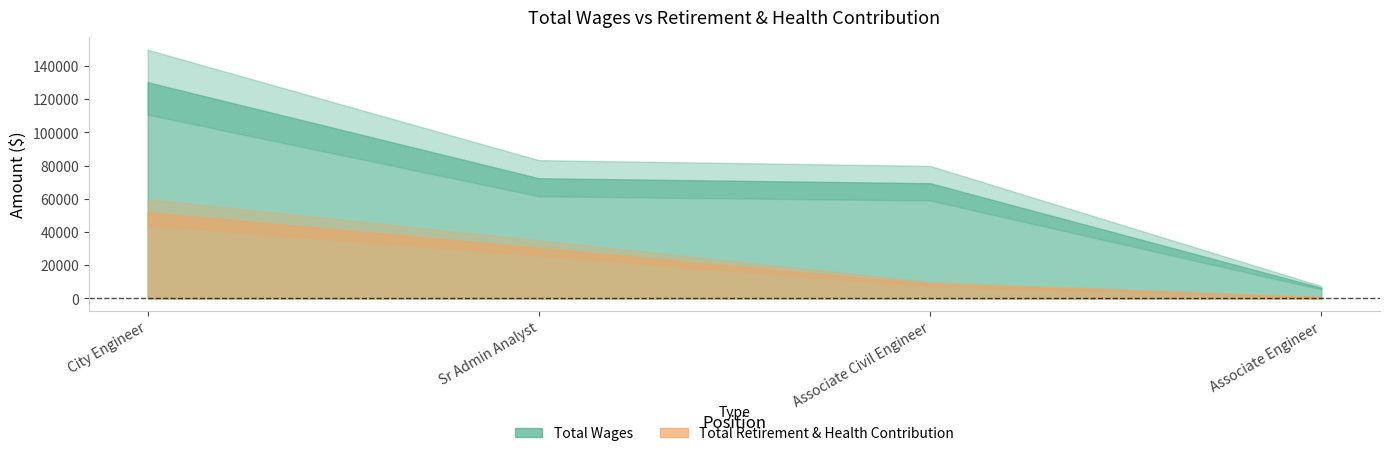

Which series has the widest spread of values?

Total Wages